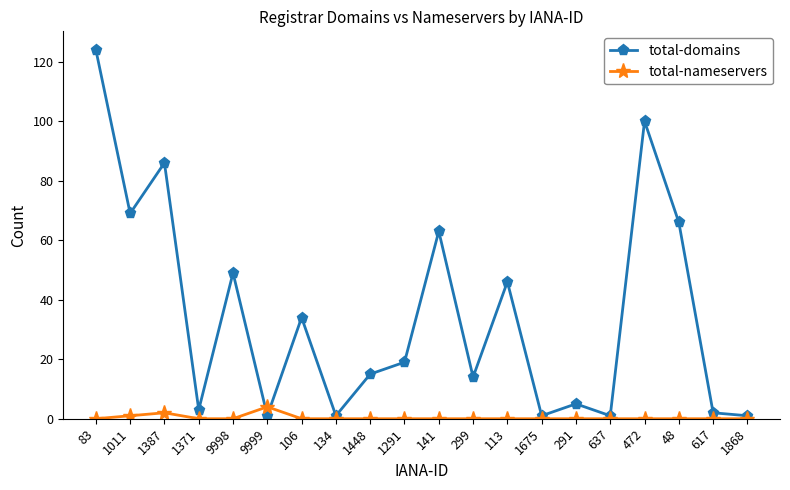

Reading left to right, extract all data points from this chart.

total-domains: 124	69	86	3	49	1	34	1	15	19	63	14	46	1	5	1	100	66	2	1
total-nameservers: 0	1	2	0	0	4	0	0	0	0	0	0	0	0	0	0	0	0	0	0